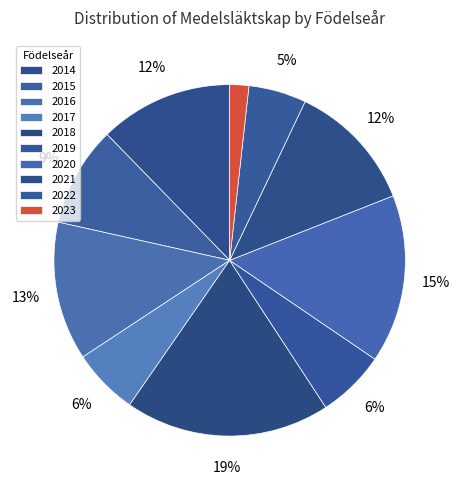

True or false: 2020 accounts for 11% of the total.

False